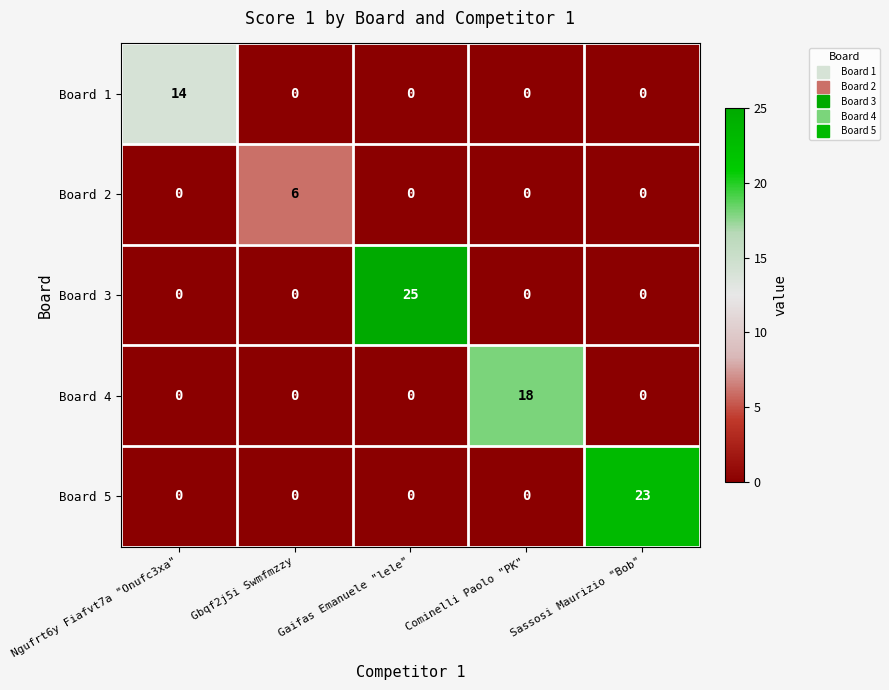

What is the difference between the maximum and minimum values in the Board 4 series?

18